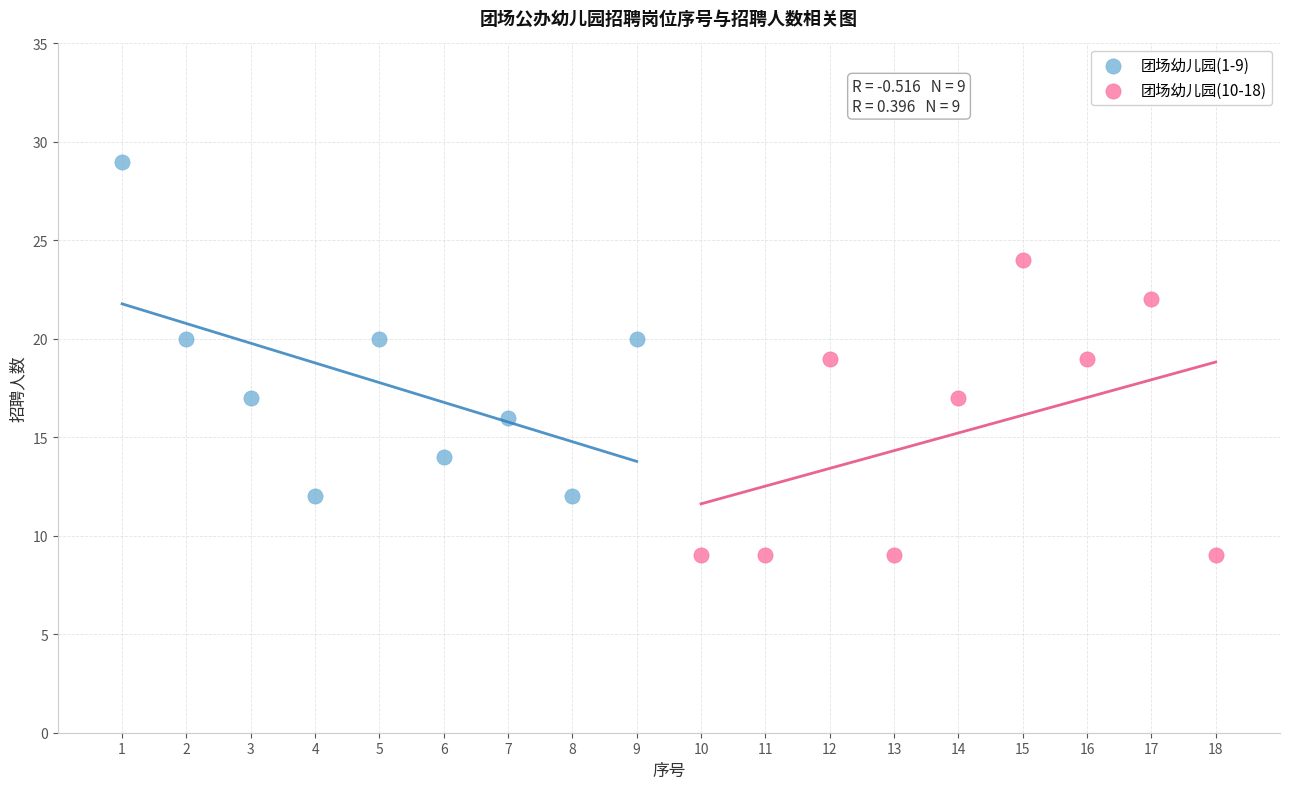

Which series reaches the minimum Y coordinate?

团场幼儿园(10-18)